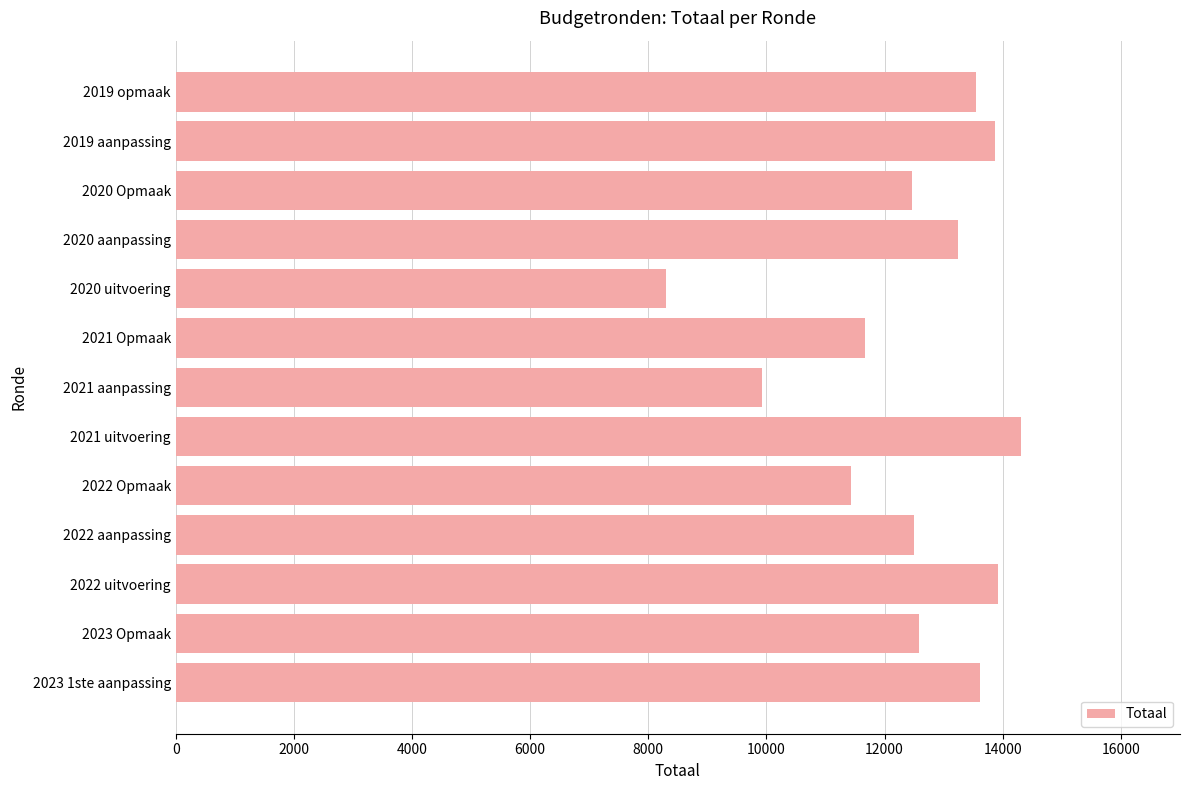

How many values are below 12584?

6